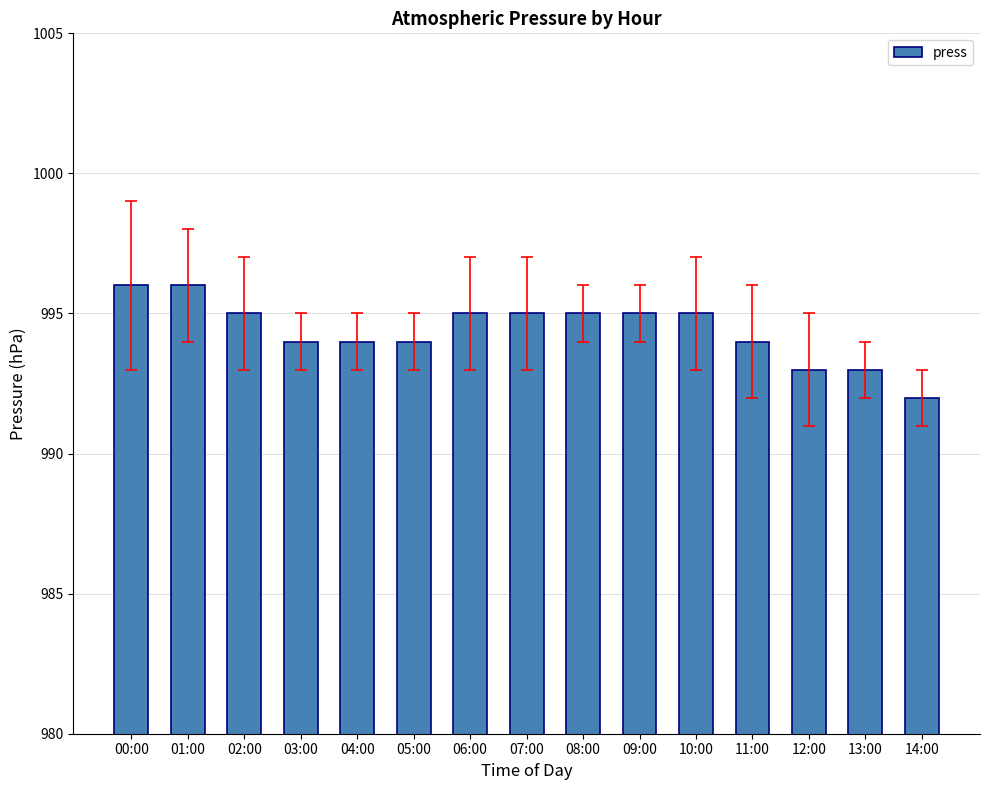

How many values are between 994 and 995?

10